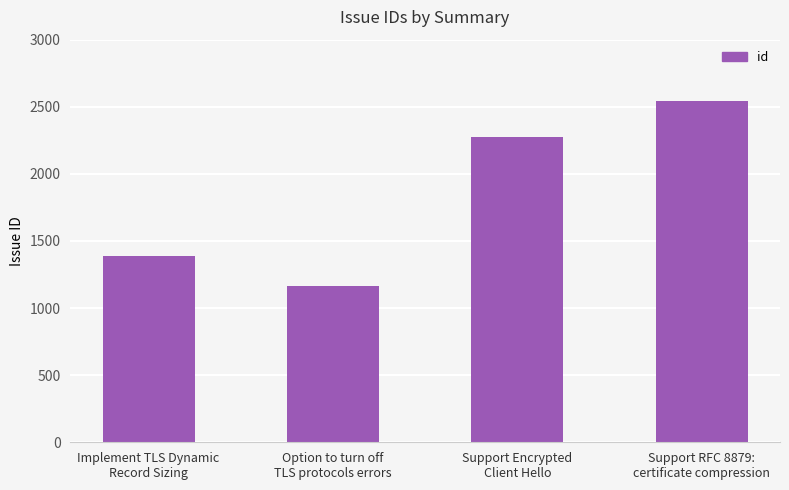

Are the bars horizontal?

No